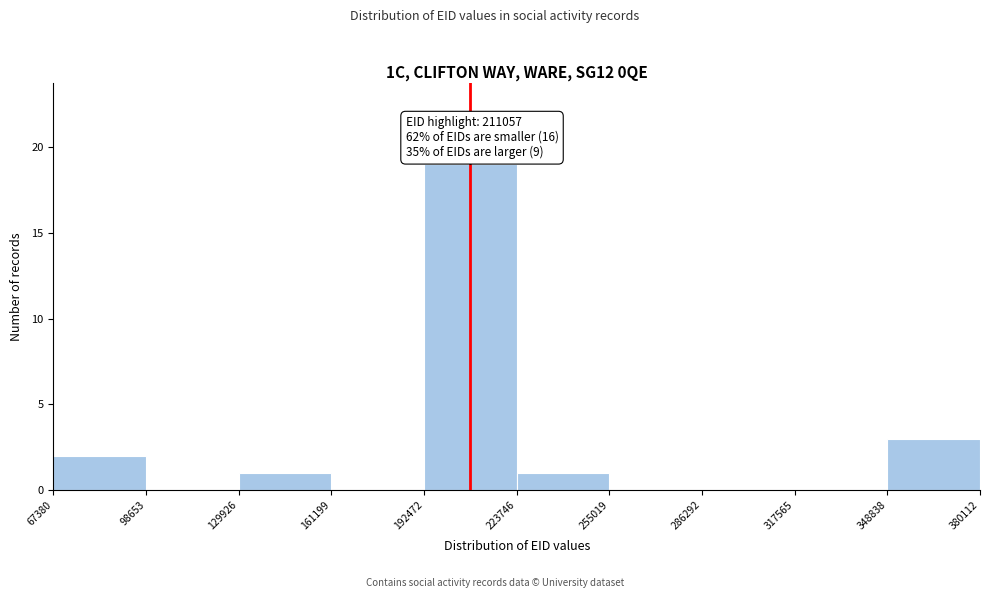

Which range on the x-axis has the tallest bar?

192472 to 223746